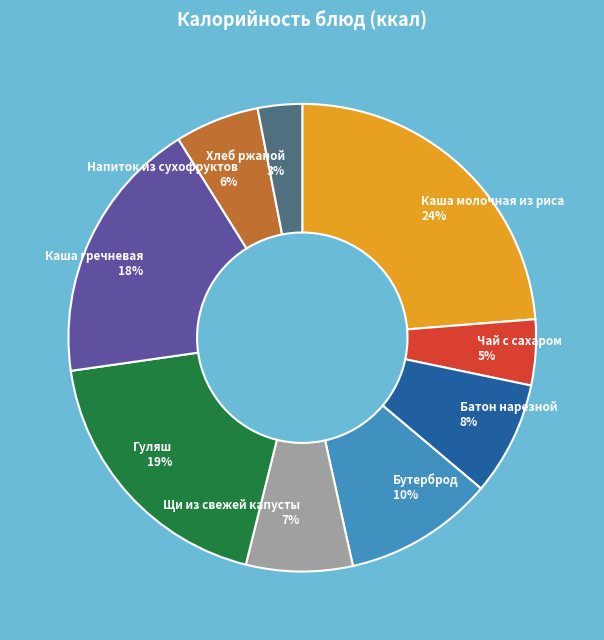

To the nearest percent, what portion does Напиток из сухофруктов represent?

6%